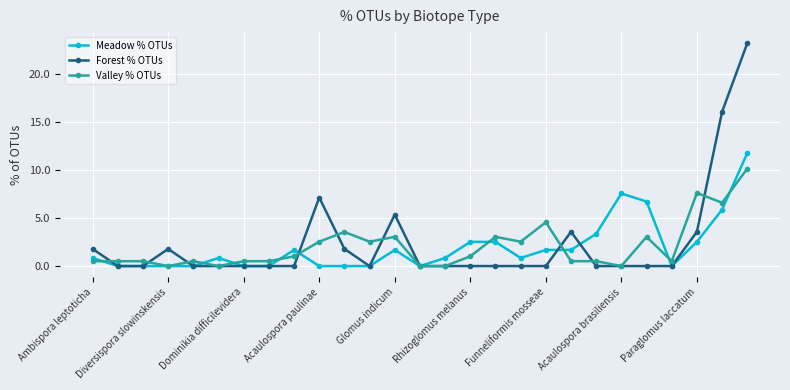

True or false: Forest % OTUs has more than 0 points higher than both neighbors.

True